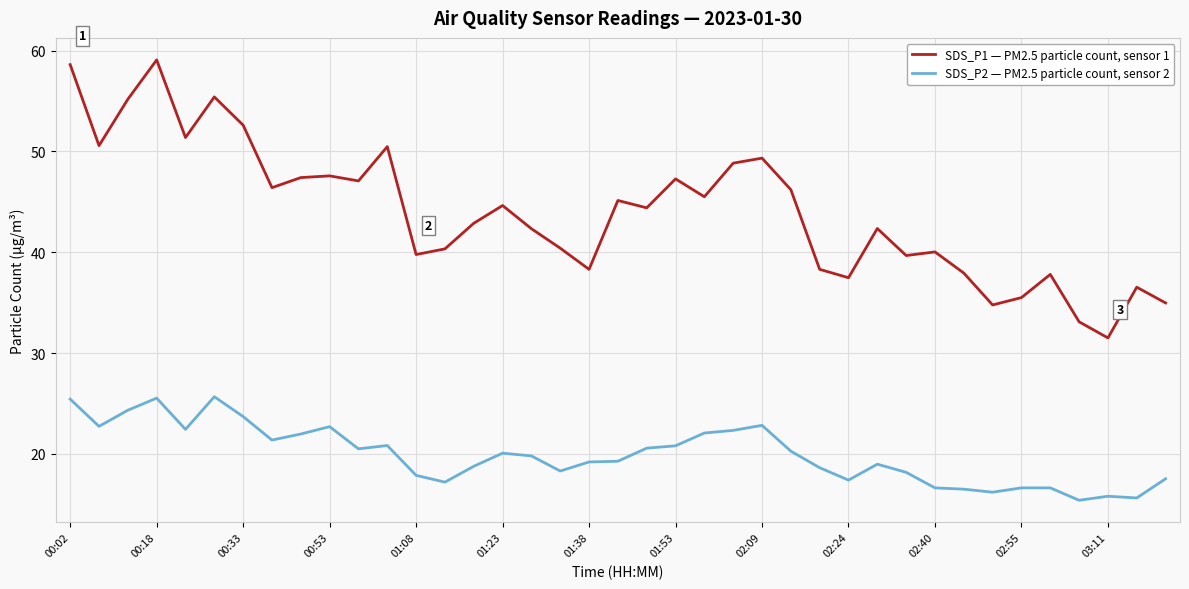

How many values in the SDS_P1 — PM2.5 particle count, sensor 1 series exceed 44?

20